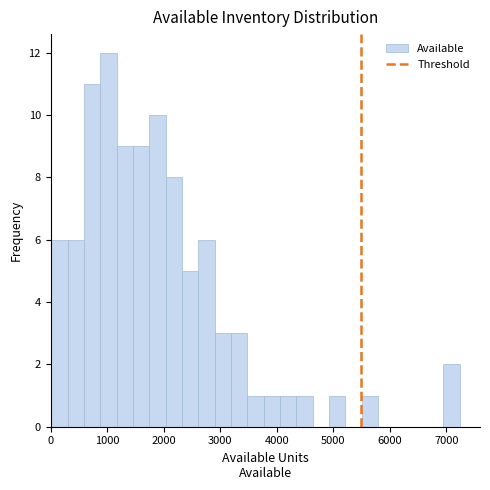

Around what value on the x-axis is the tallest bar? Give the approximate position of its centre, as read against the axis.

1000